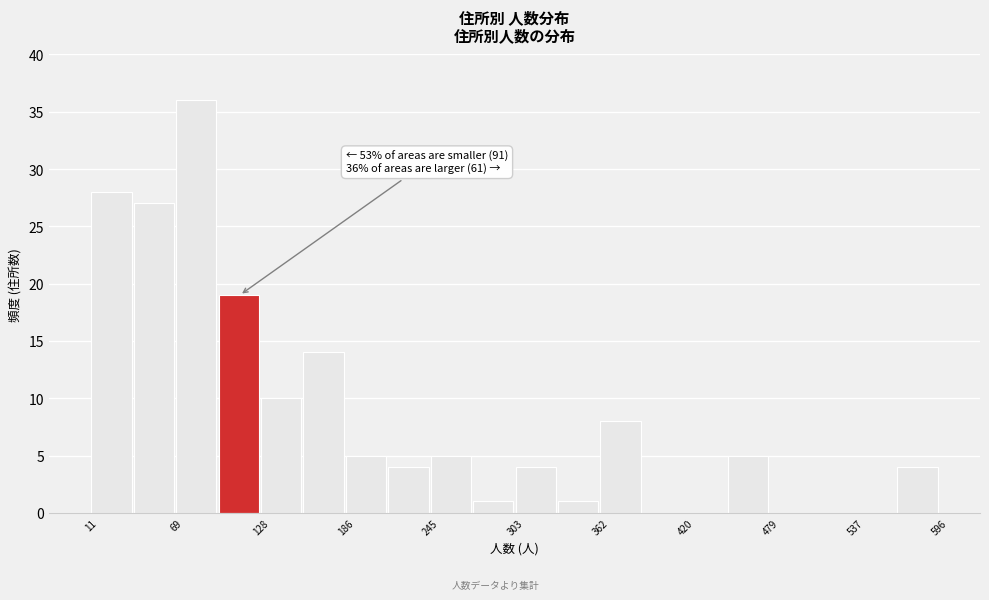

Around what value on the x-axis is the tallest bar? Give the approximate position of its centre, as read against the axis.

80